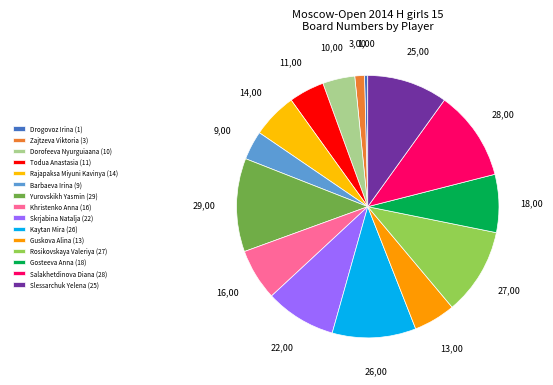

What is the smallest slice in the pie chart?

Drogovoz Irina